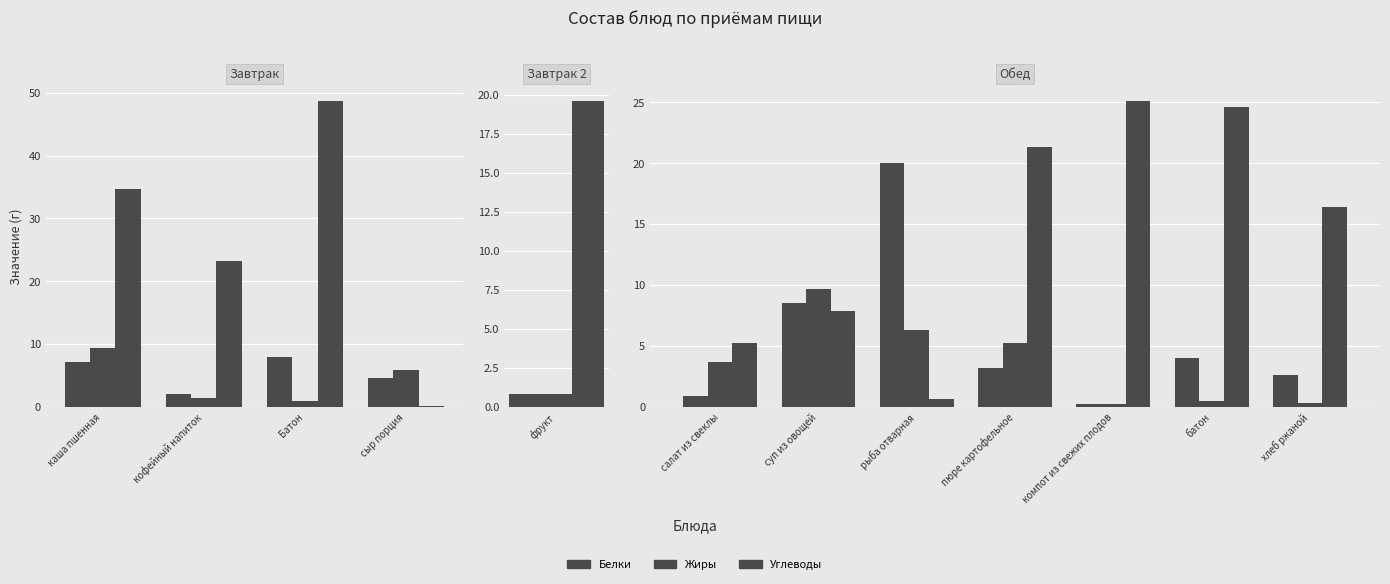

True or false: Углеводы has a value of 0.1 at рыба отварная.

False